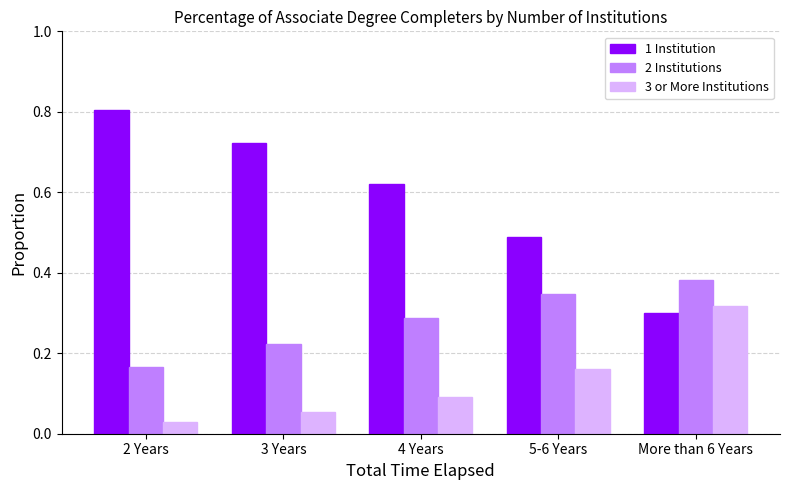

What is the sum of all 2 Institutions values?

1.4